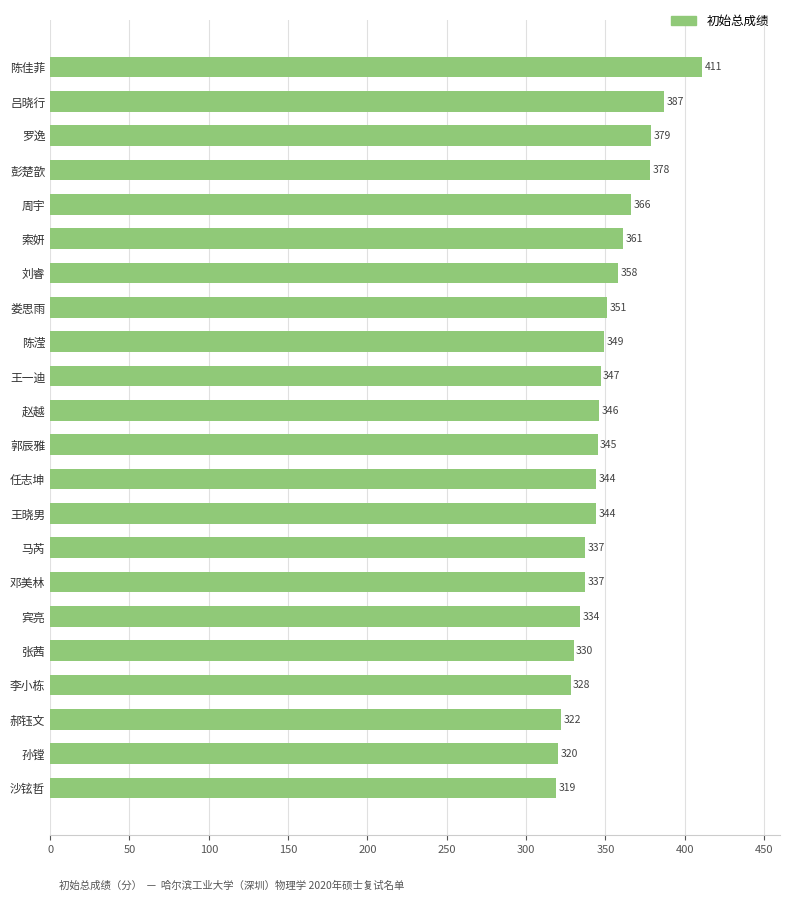

What is the sum of all values?

7693